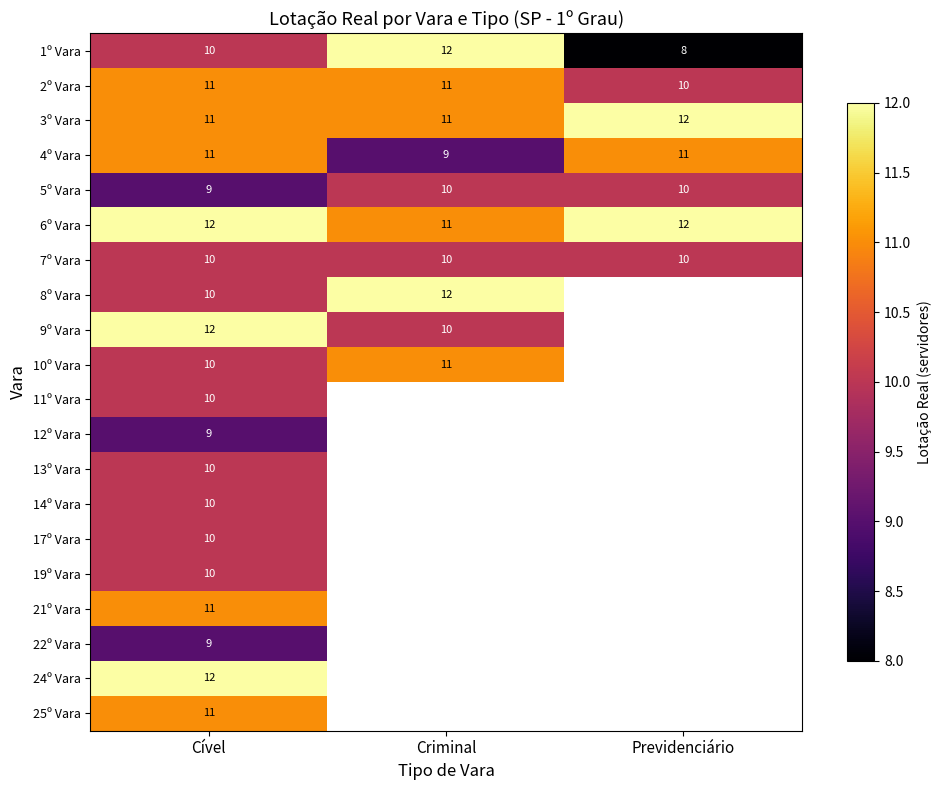

The value of 9º Vara at Criminal is 10. True or false?

True